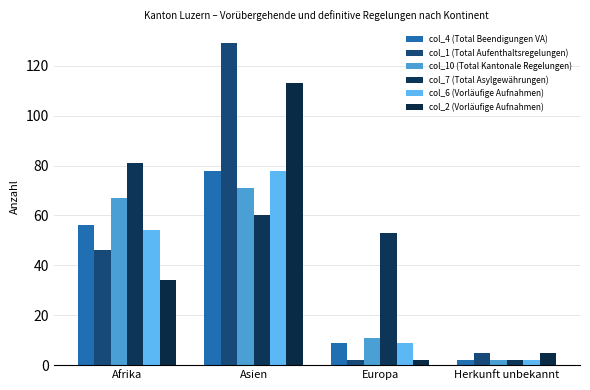

What is the value of the col_4 (Total Beendigungen VA) bar at the 2nd from the left?

78